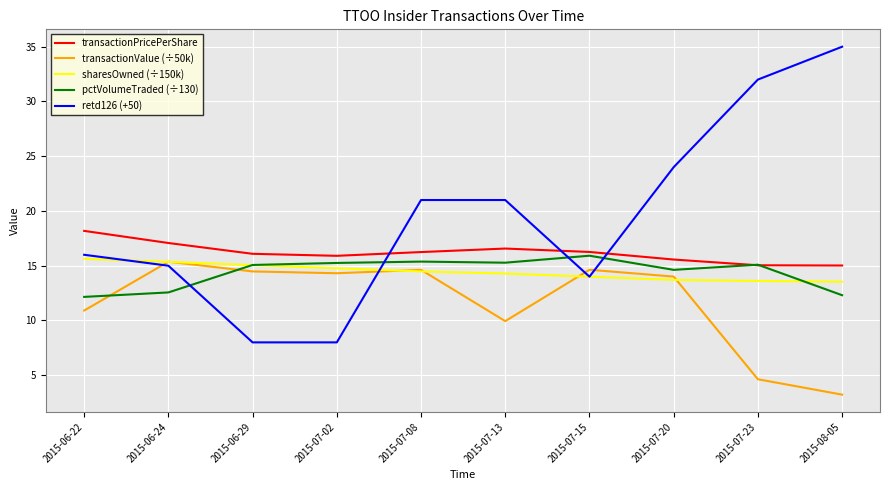

Which series has the largest range (max minus min)?

retd126 (+50)